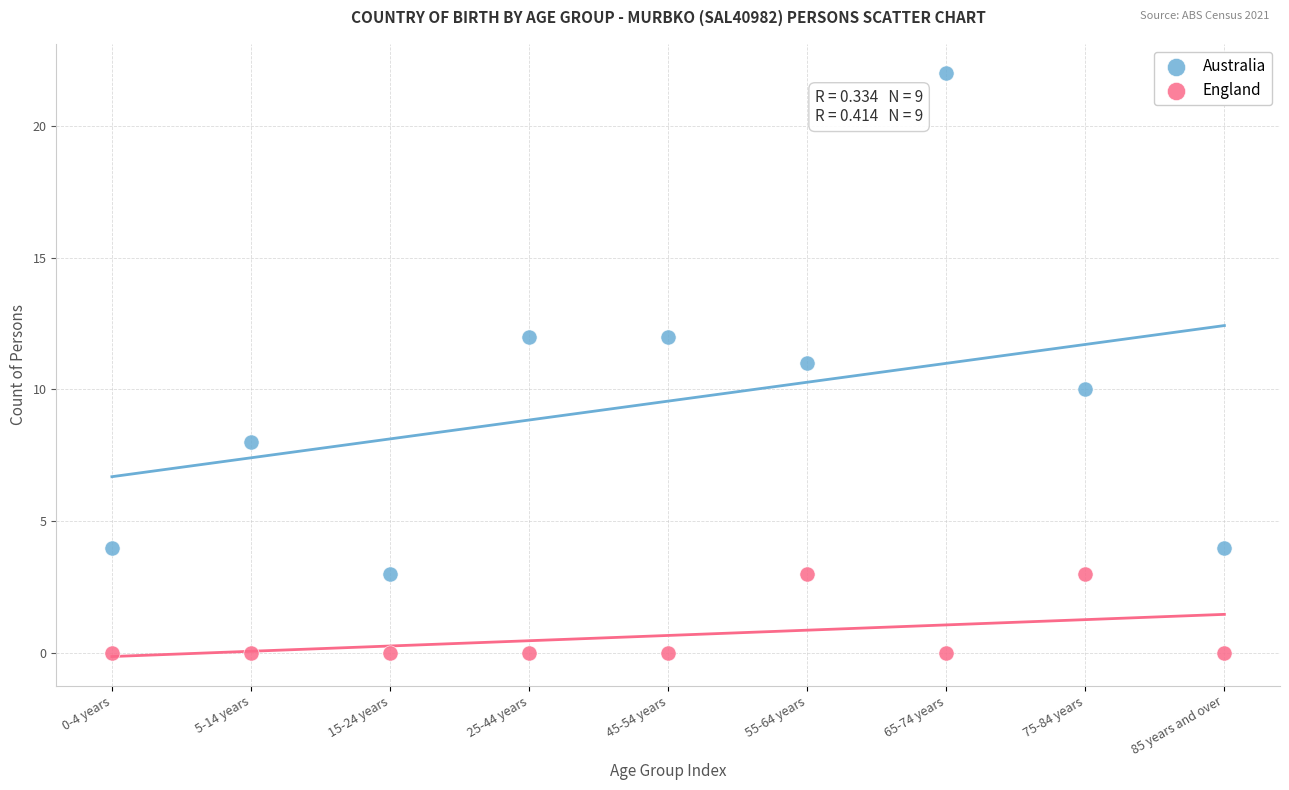

Across all data points, what is the range of Y values (max minus min)?

22